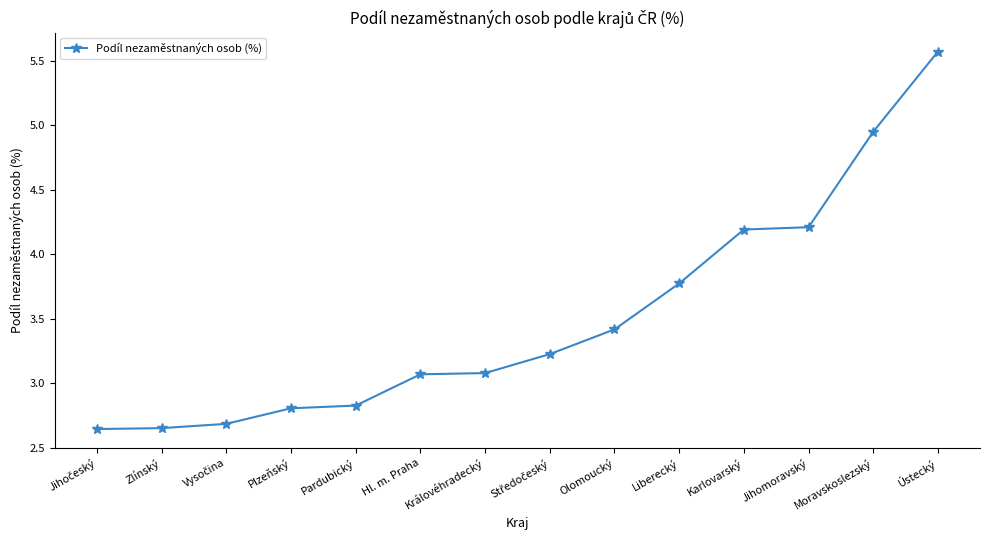

How many distinct data groups are displayed?

1